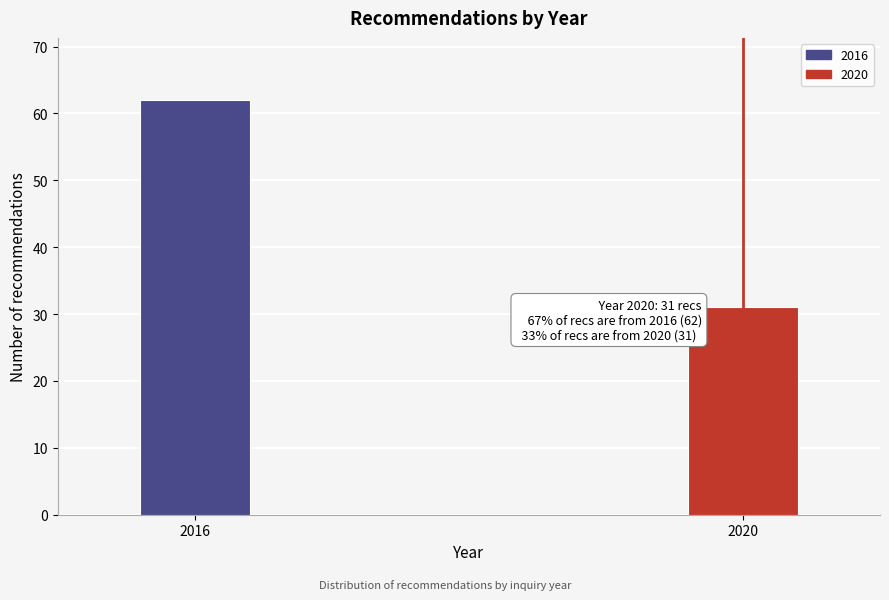

Reading right to left, extract all data points from this chart.

31	62